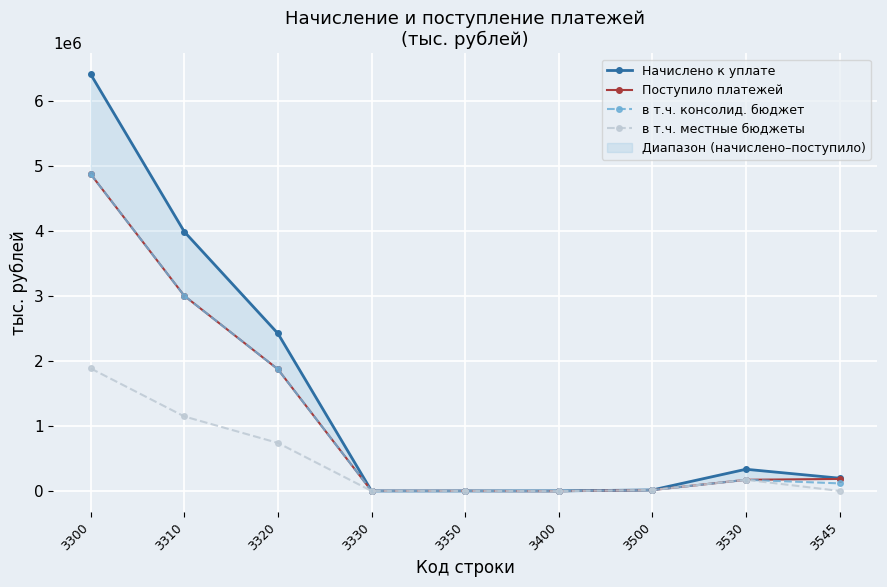

List the labels in order of в т.ч. местные бюджеты value, largest first.

3300, 3310, 3320, 3530, 3500, 3330, 3350, 3545, 3400